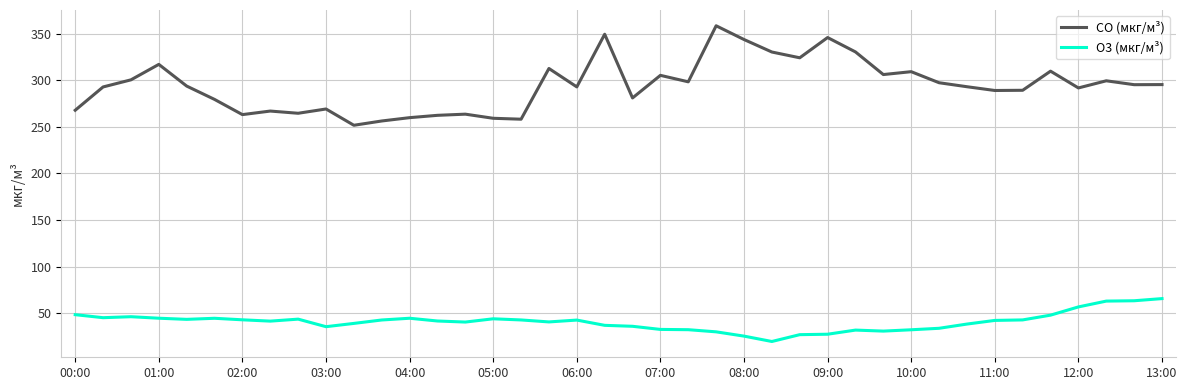

Which series has the largest range (max minus min)?

CO (мкг/м³)